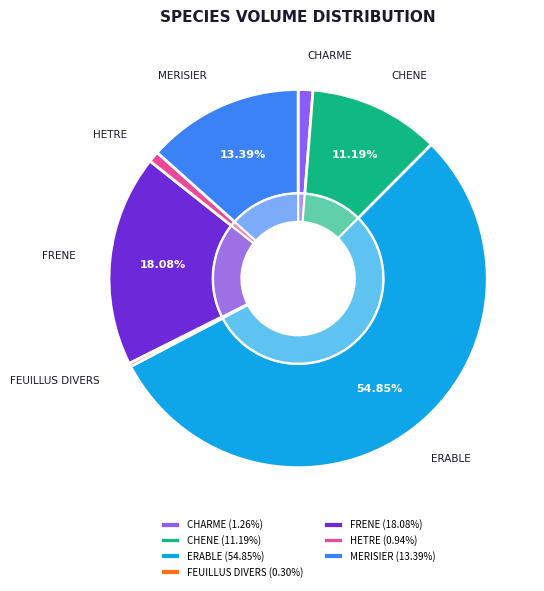

To the nearest percent, what is the difference between the largest and smallest slice percentages?

55%